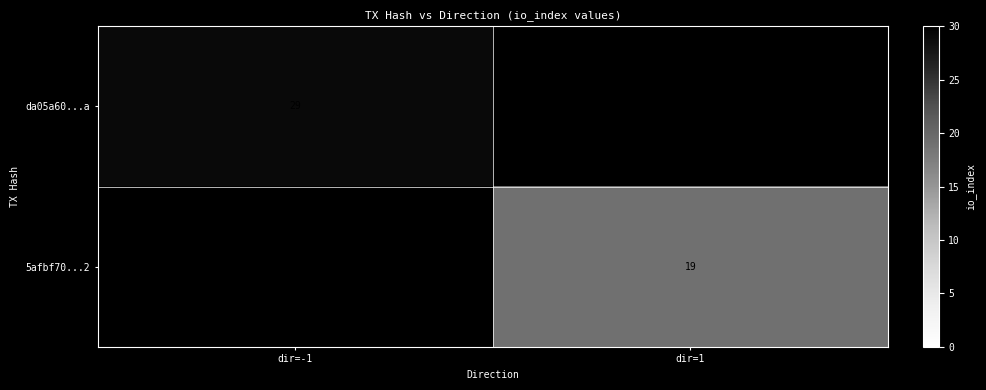

The da05a60...a series shows 29 at dir=-1. True or false?

True